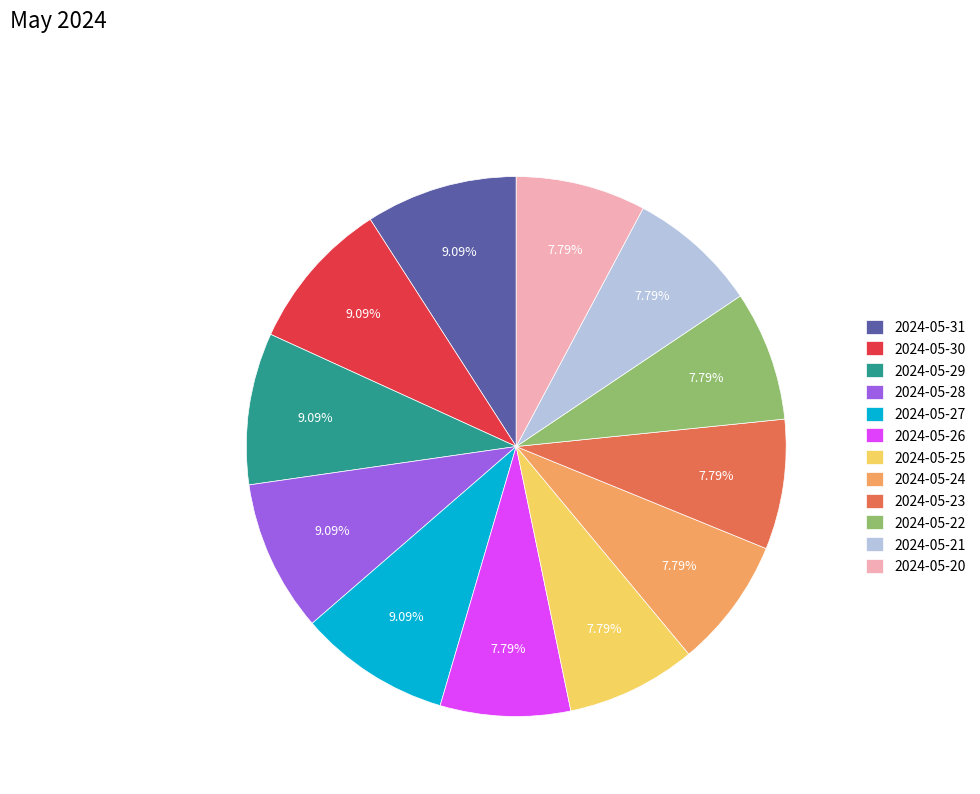

Count the number of slices in the pie.

12